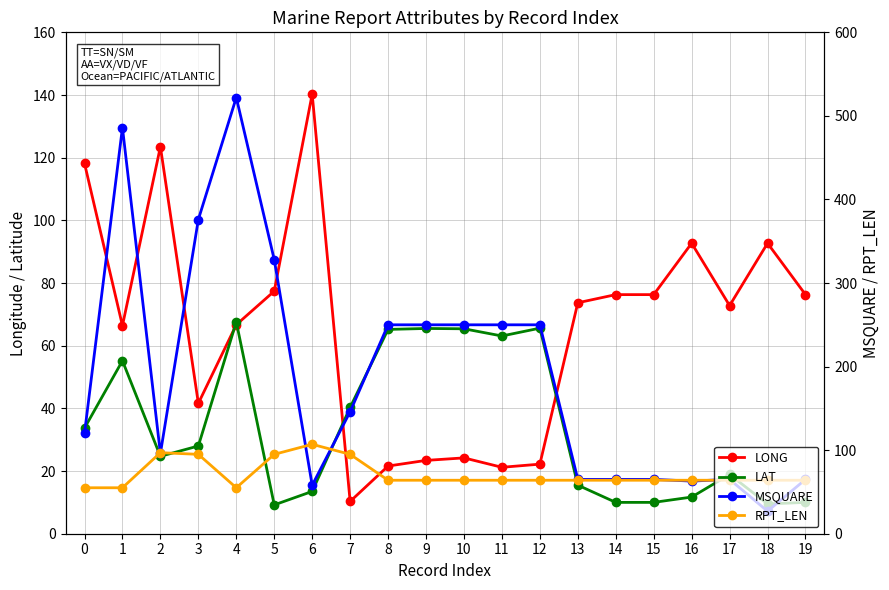

What is the minimum value shown in the chart?

9.2